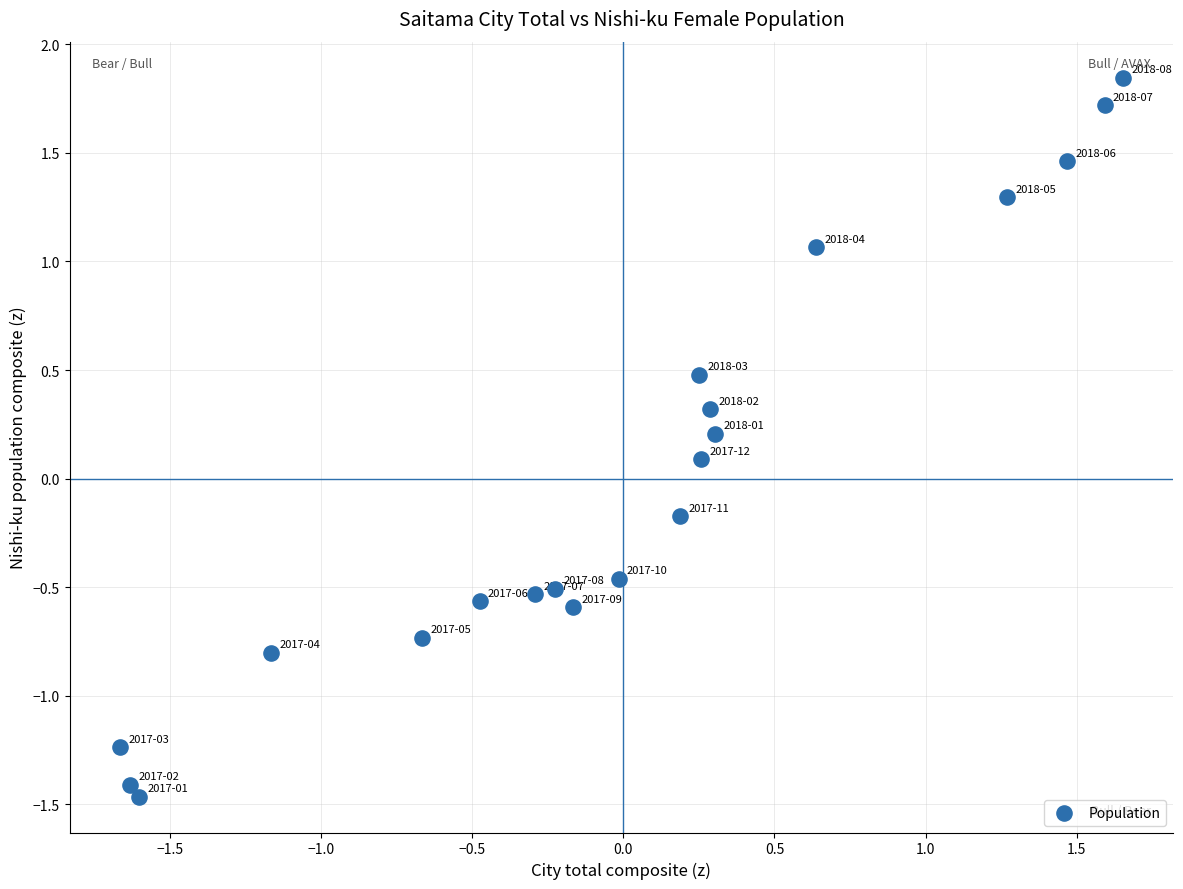

What is the range of X values (max minus min)?

3.3